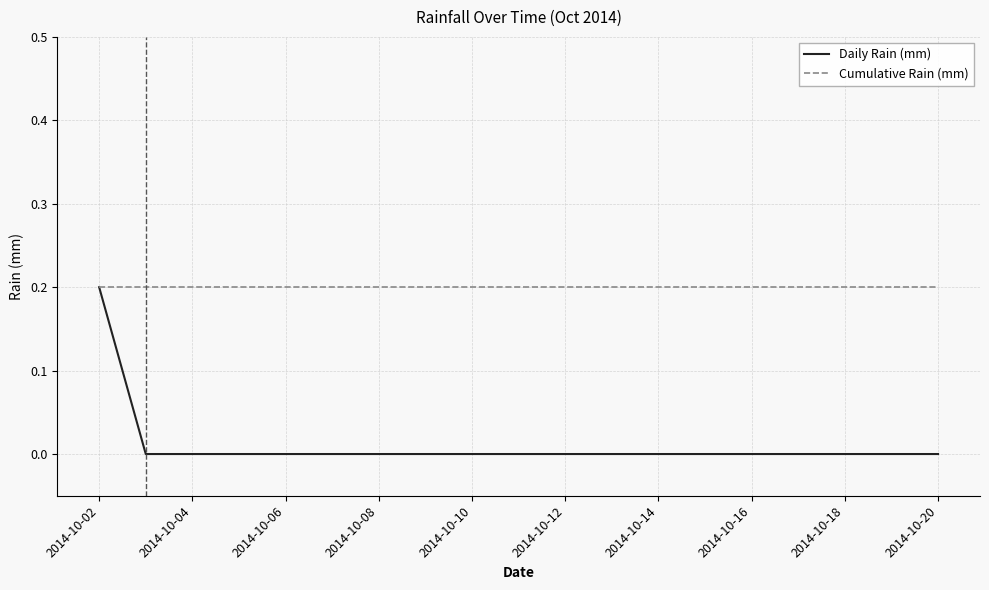

Which series has the widest spread of values?

Daily Rain (mm)